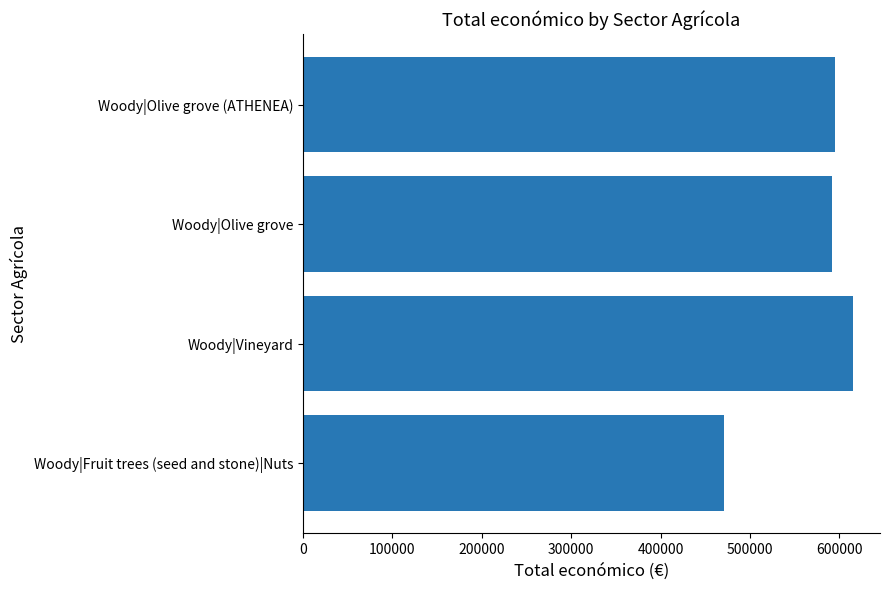

Approximately how many times larger is the value at Woody|Fruit trees (seed and stone)|Nuts compared to Woody|Olive grove (ATHENEA)?

0.8